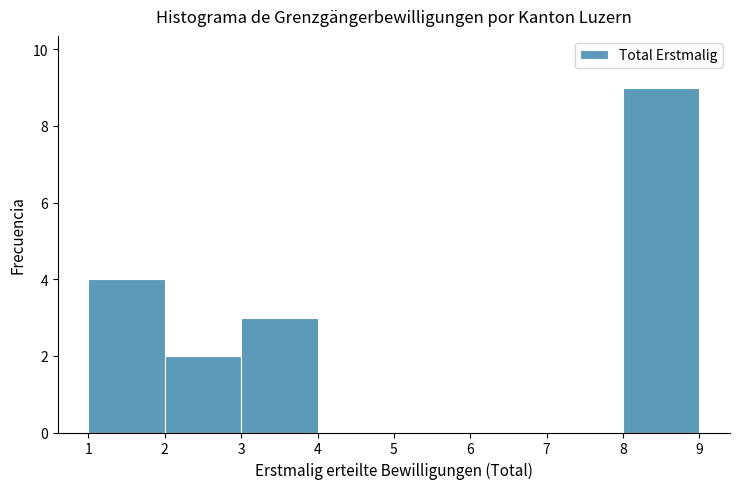

Reading left to right, list every bar in this chart as the range it spans on the x-axis followed by its height. The values are not printed on the chart, so give them approximately, as read against the axis.

1 to 2: 4
2 to 3: 2
3 to 4: 3
4 to 5: 0
5 to 6: 0
6 to 7: 0
7 to 8: 0
8 to 9: 9